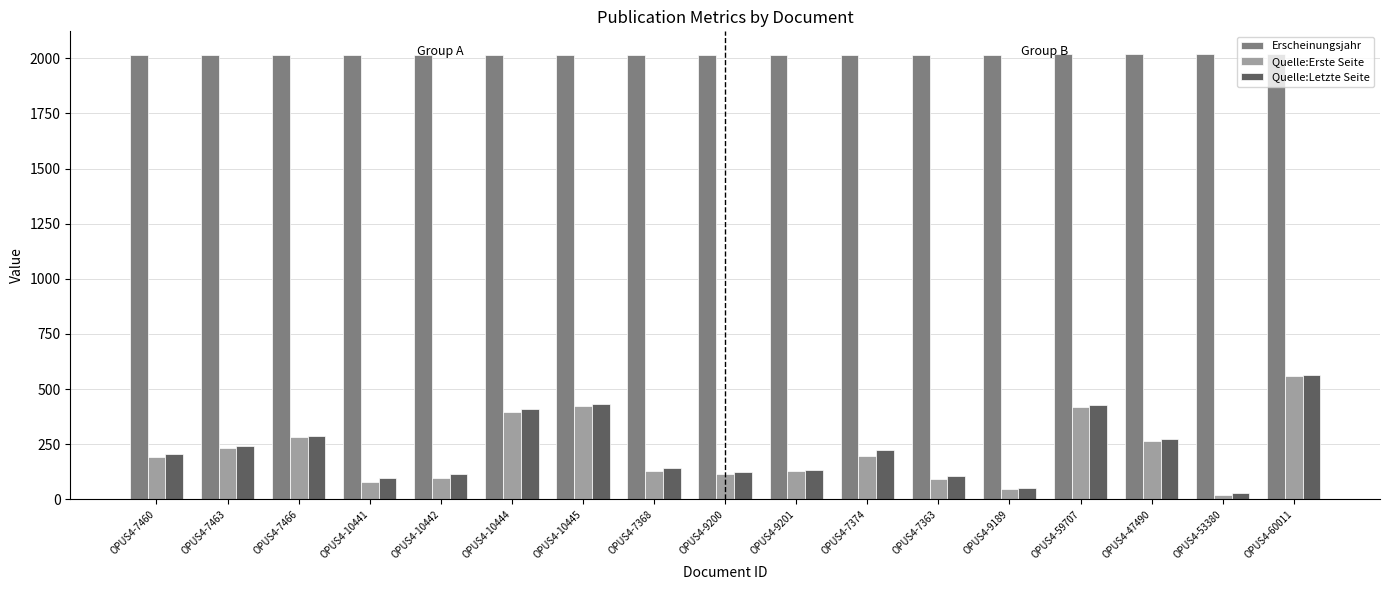

Between OPUS4-10441 and OPUS4-10444, which series saw the biggest shift?

Quelle:Erste Seite